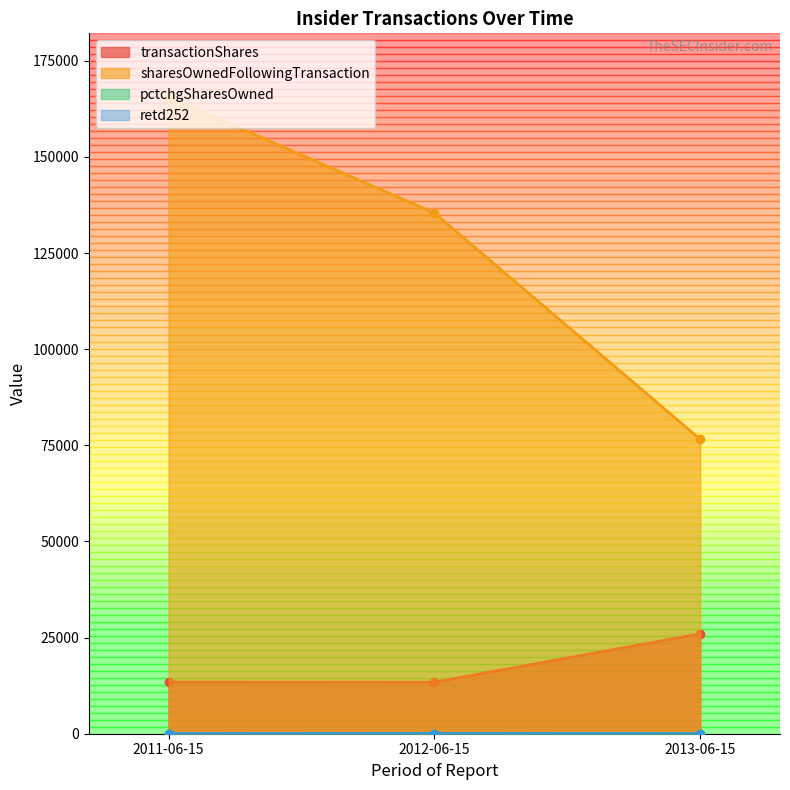

Rank the series at 2012-06-15 from highest to lowest value.

sharesOwnedFollowingTransaction, transactionShares, retd252, pctchgSharesOwned